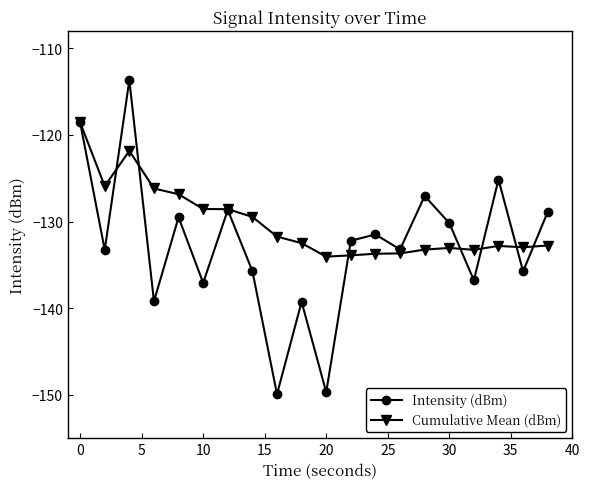

What is the difference between the maximum and minimum values in the Intensity (dBm) series?

36.2